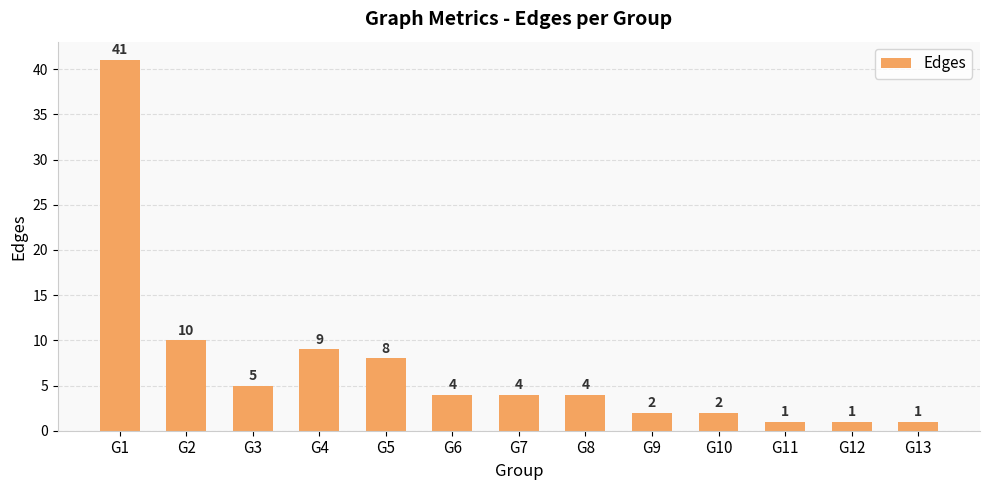

What is the change in value from G2 to G5?

-2